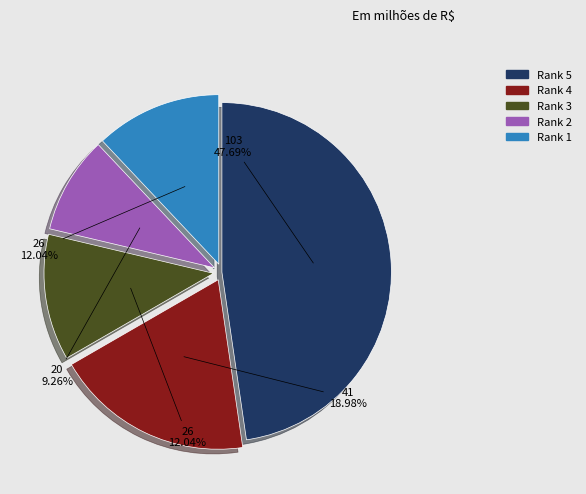

To the nearest percent, what portion does Rank 1 represent?

12%